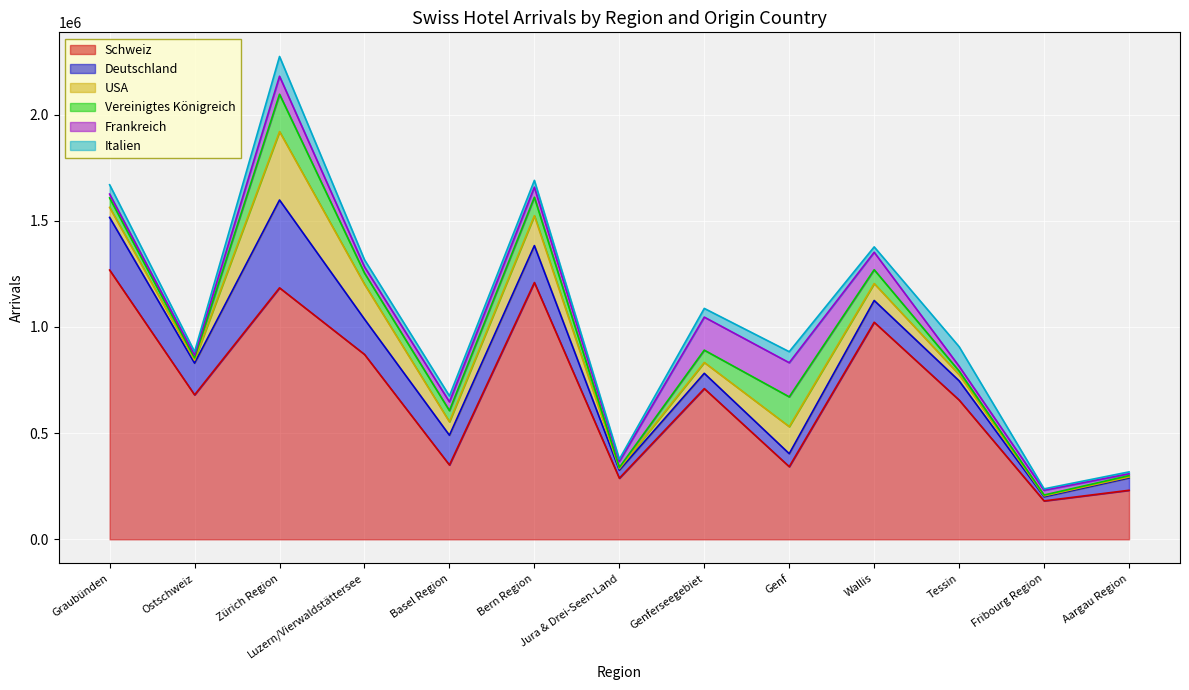

How many interior local peaks does the Frankreich series have?

3